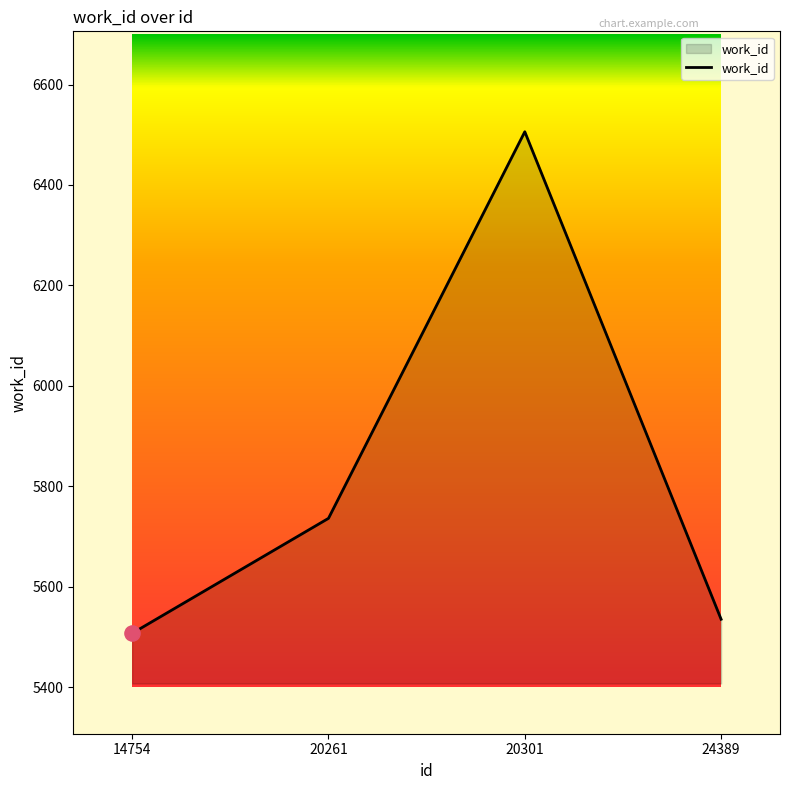

What is the ratio of the value at 20261 to the value at 20301?

0.9